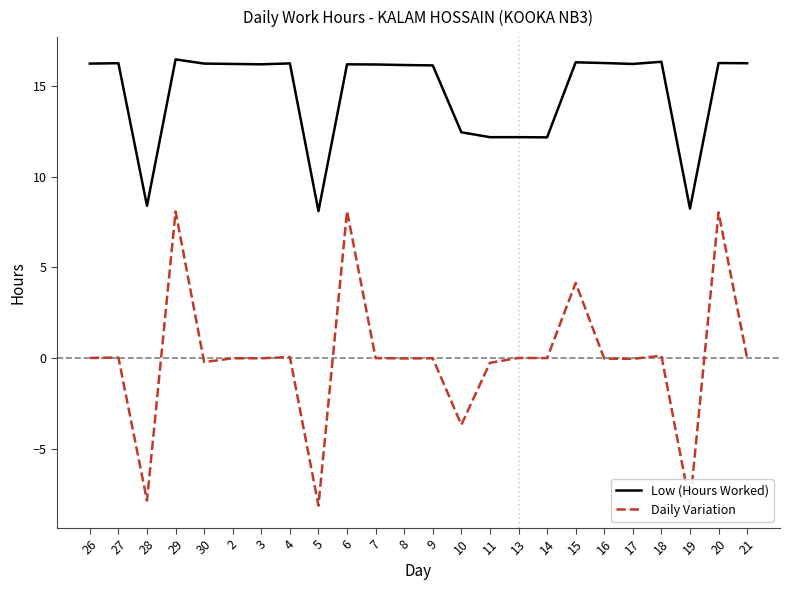

What is the greatest value displayed?

16.5